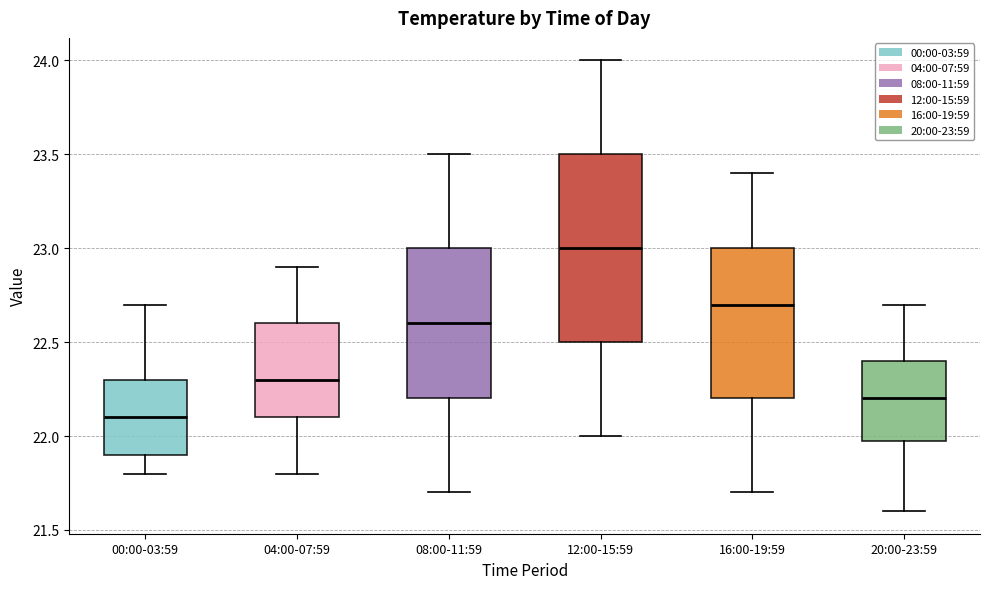

Comparing the boxes themselves (not the whiskers), which one is the tallest?

12:00-15:59